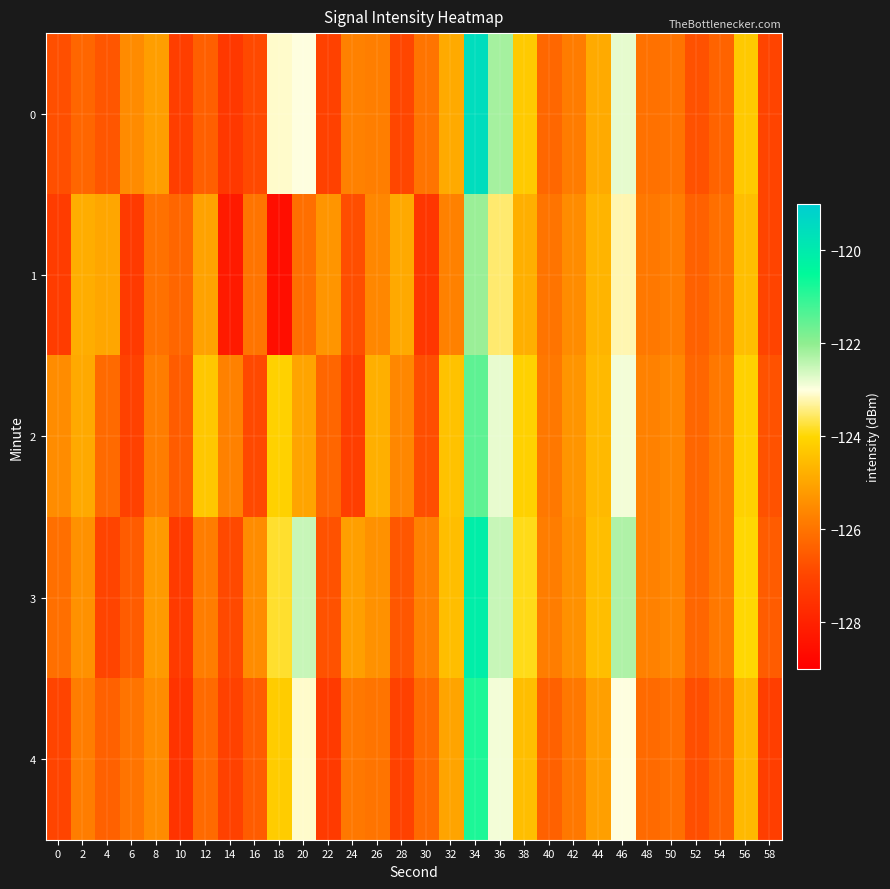

Rank the series by their average value, from lowest to highest.

1, 4, 0, 2, 3